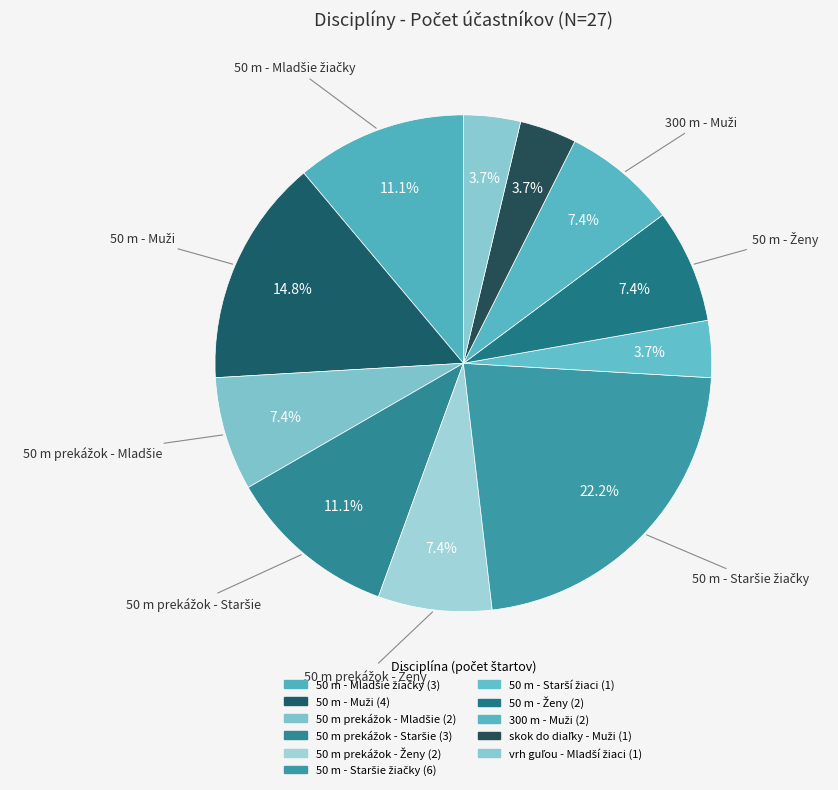

Which category has the smallest portion of the pie?

50 m - Starší žiaci